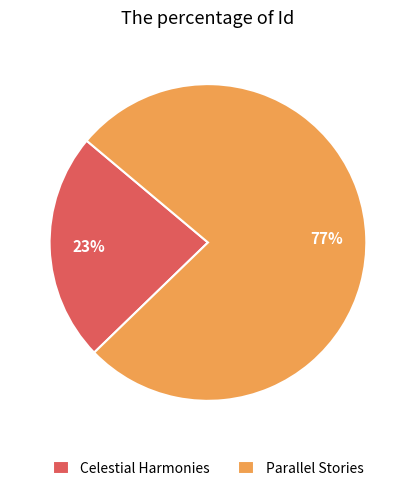

To the nearest percent, what portion does Parallel Stories represent?

77%